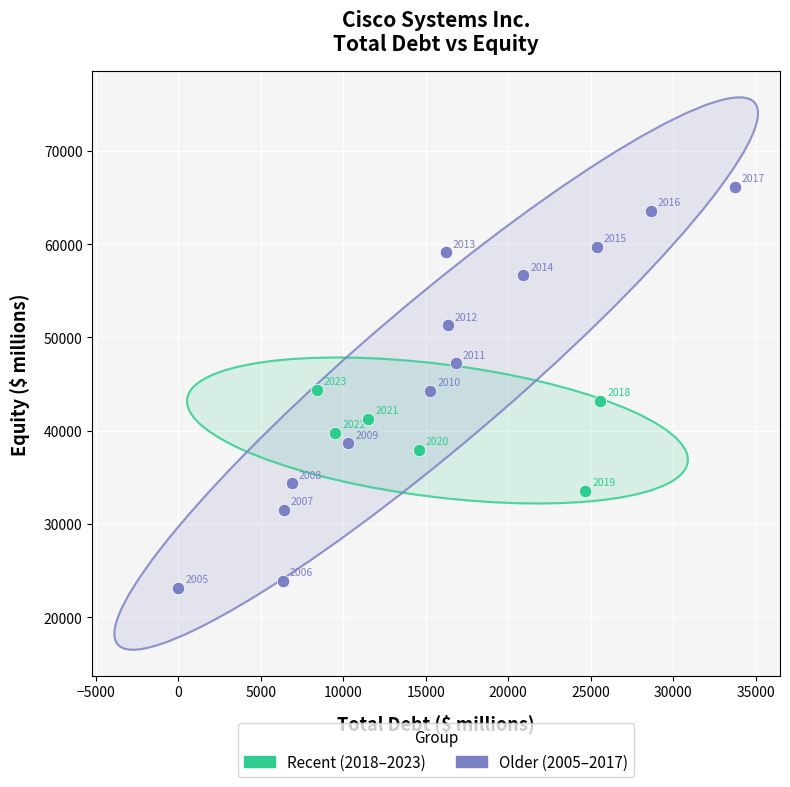

Which series has the largest Y range (max minus min)?

Older (2005–2017)